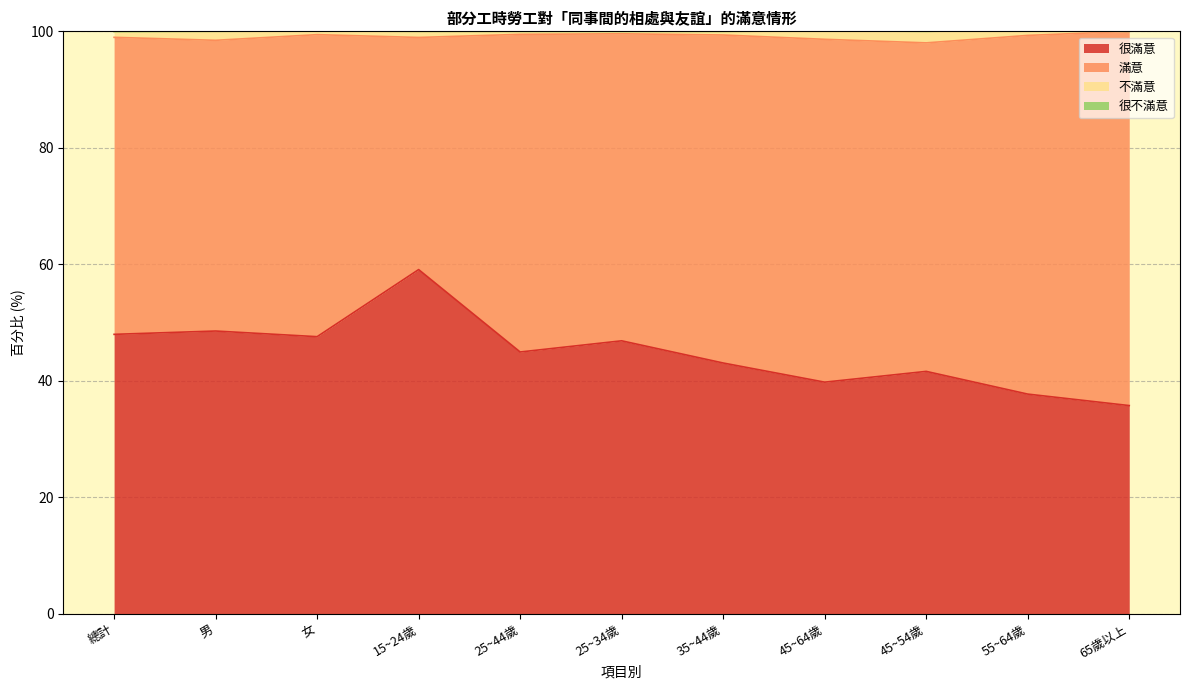

Which category has the lowest value across all series?

65歲以上